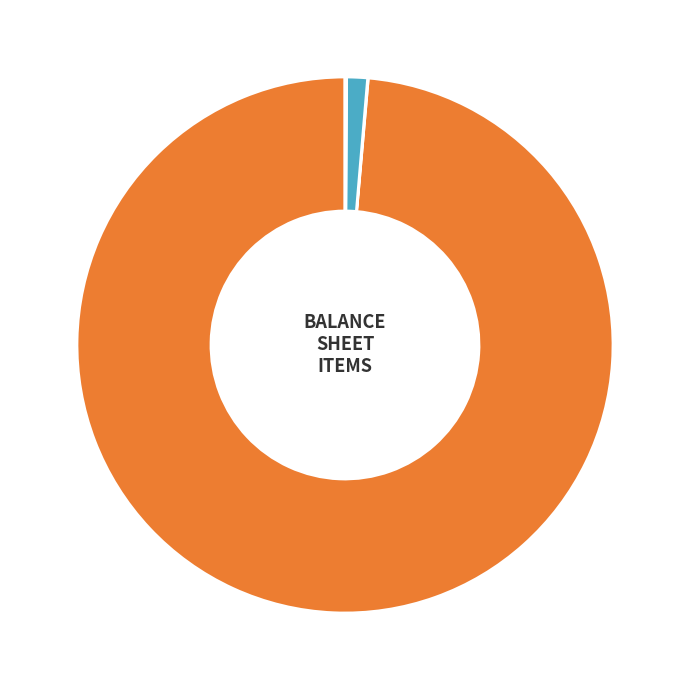

Does any single category account for the majority?

Yes